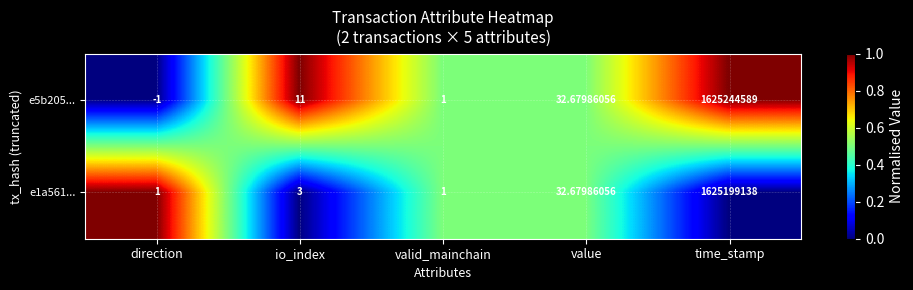

Count the number of data series in this chart.

2